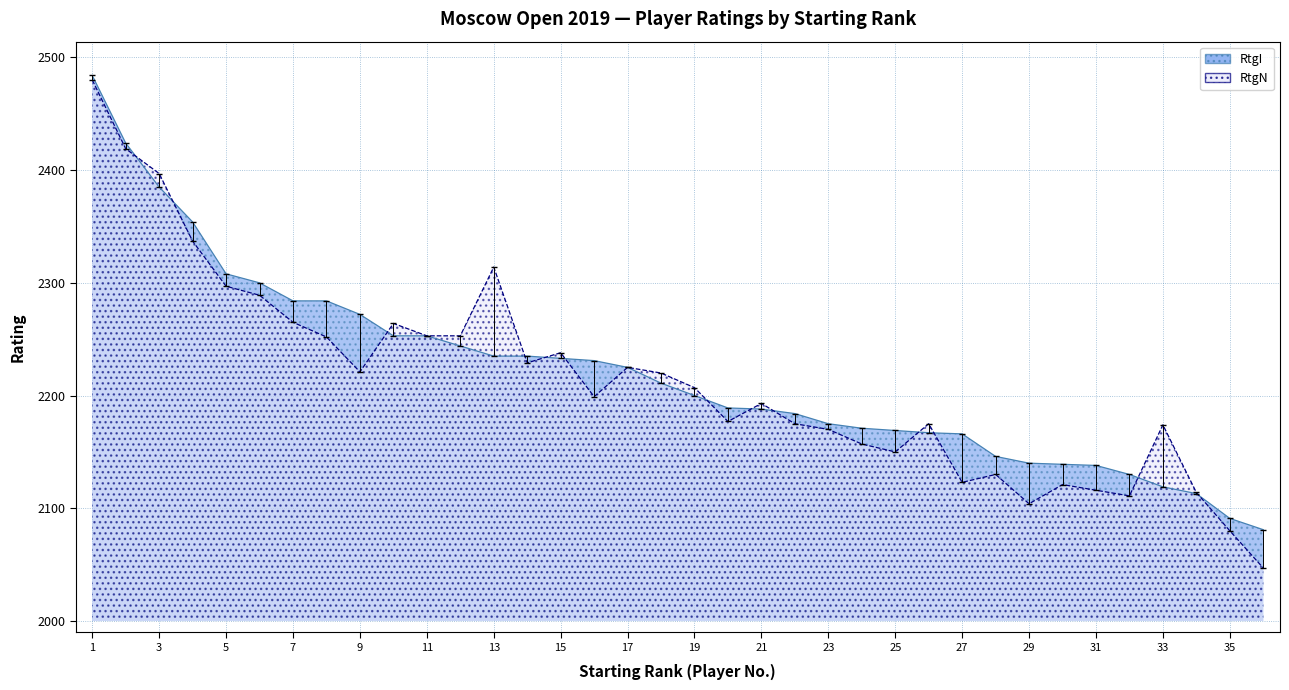

At which category is the sum across all series the highest?

1